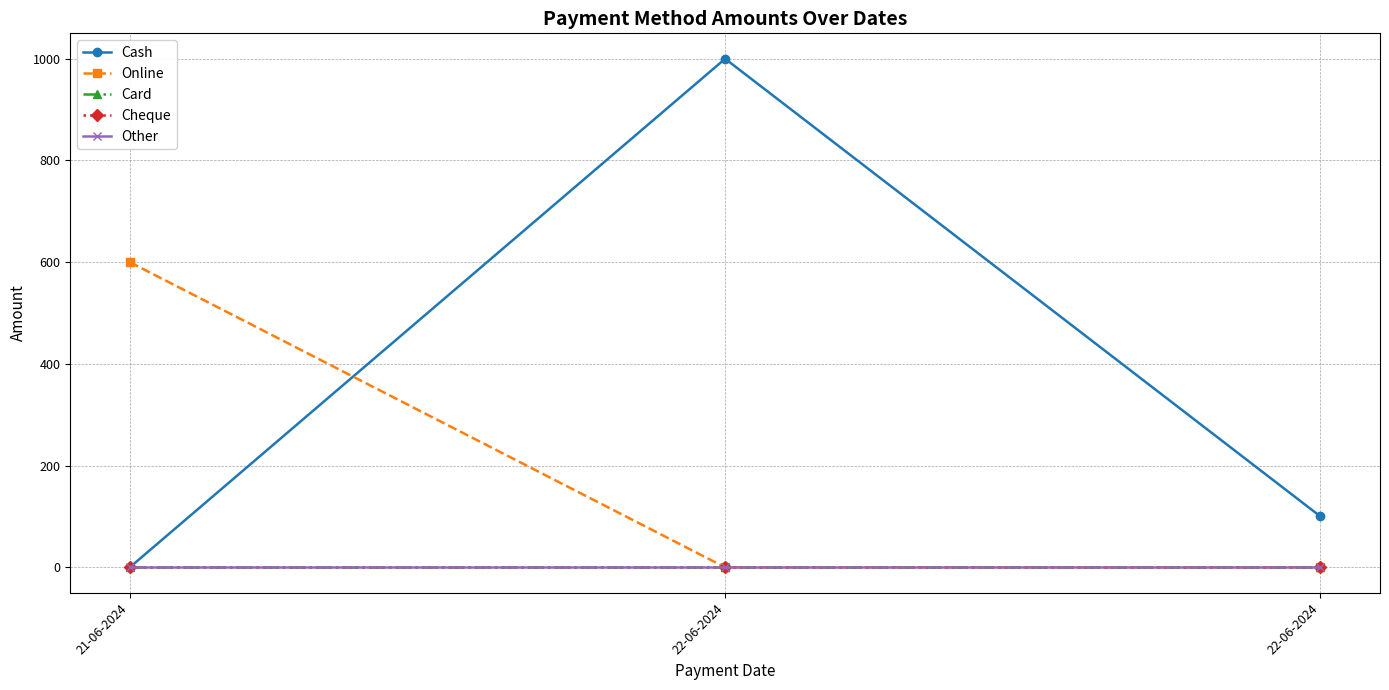

What is the spread (max minus min) of values at 22-06-2024?

1000